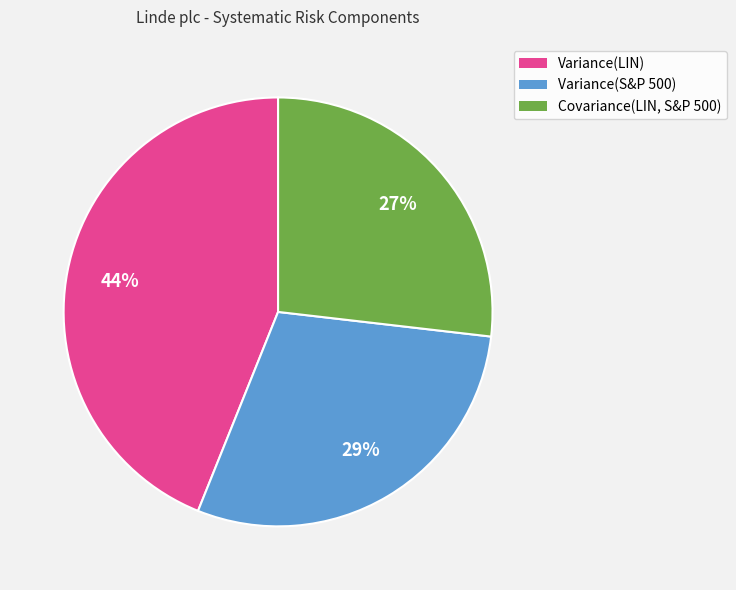

To the nearest percent, what percentage of the pie is Variance(S&P 500)?

29%